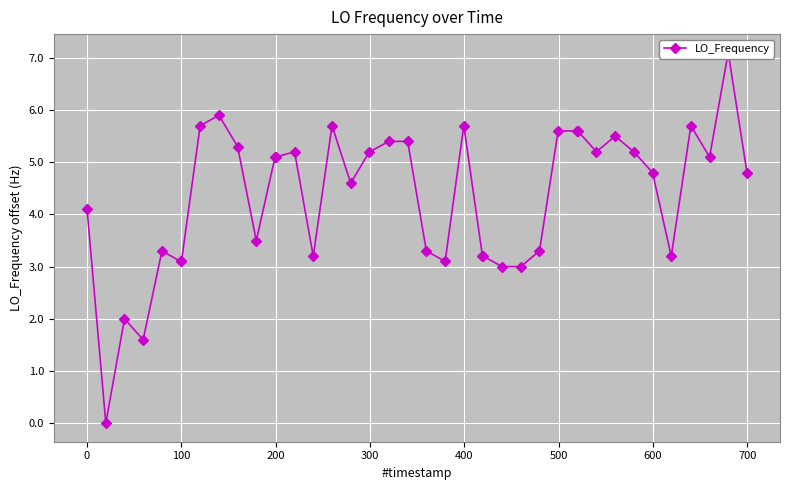

What is the difference between the second highest and second lowest values?

4.3